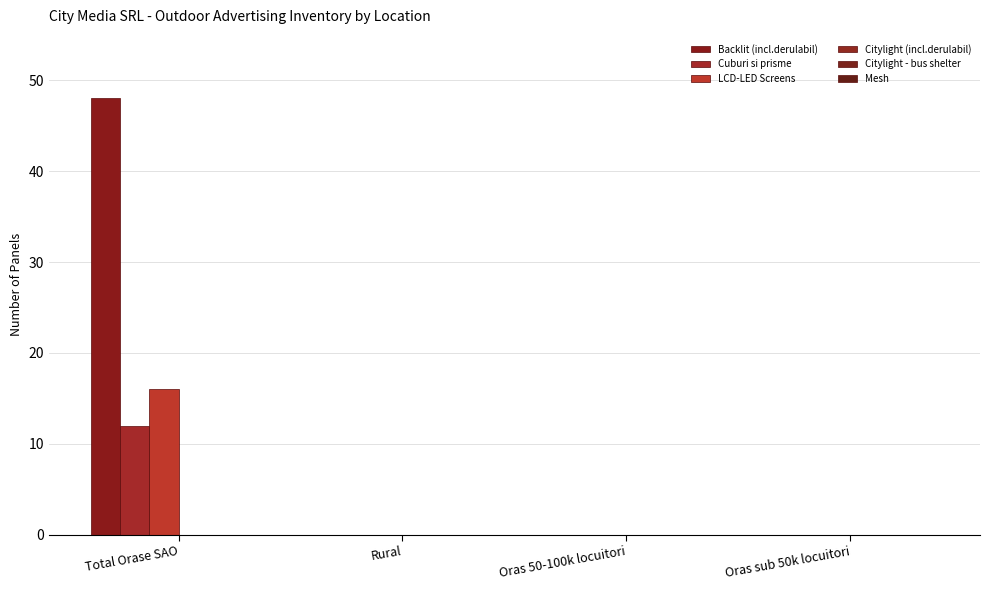

Which category has the highest value in the Backlit (incl.derulabil) series?

Total Orase SAO